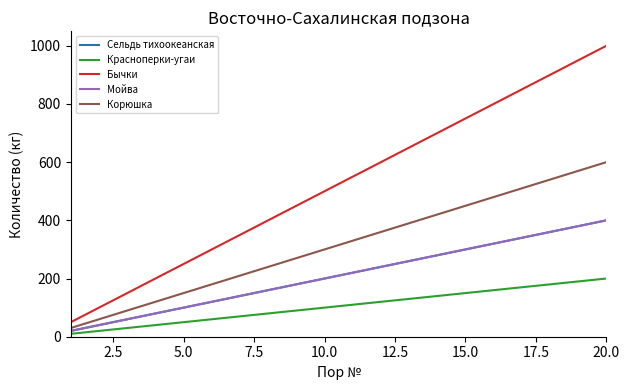

Which series has the largest range (max minus min)?

Бычки